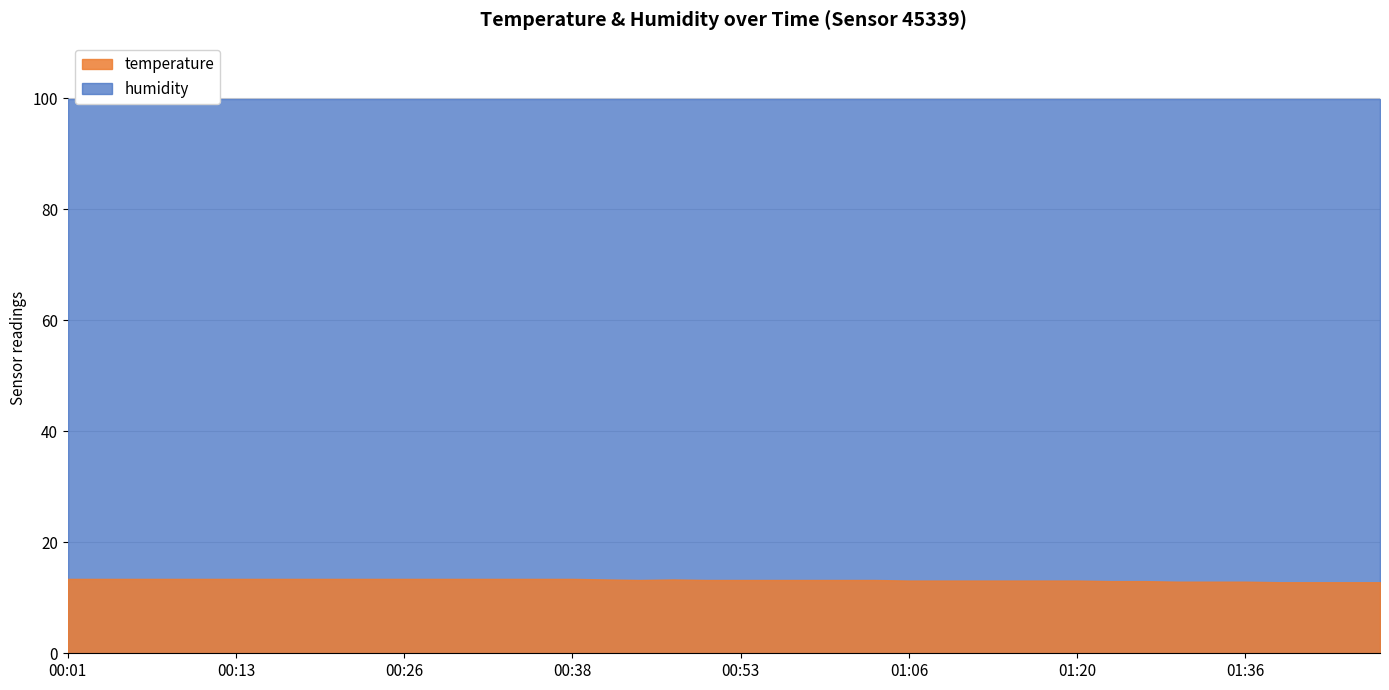

True or false: humidity and temperature intersect in this chart.

False